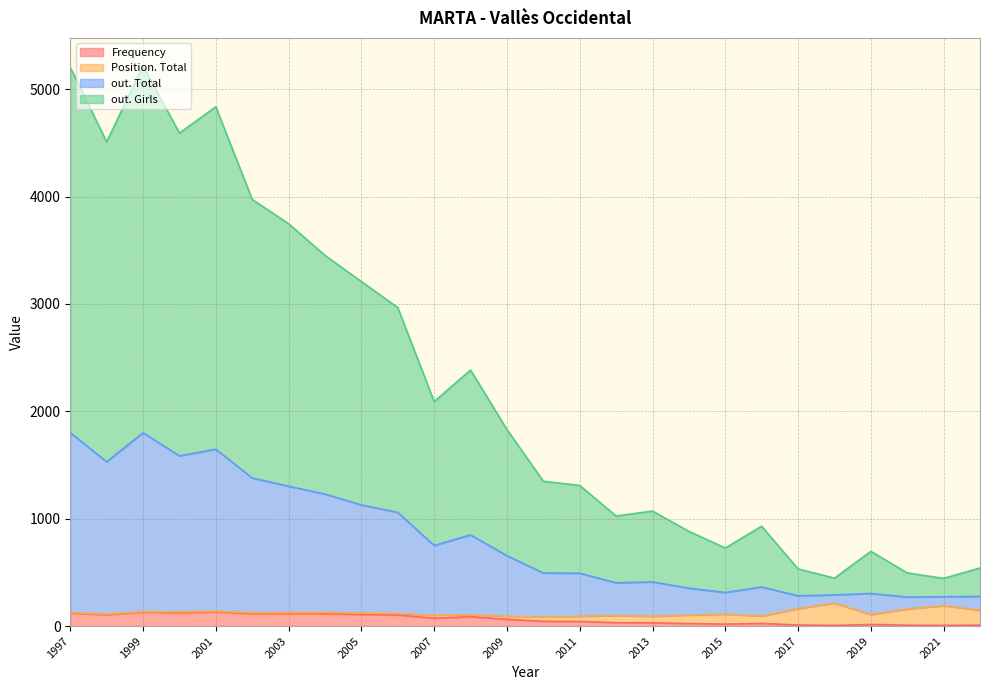

Is it true that out. Total equals 743 at 2008?

True